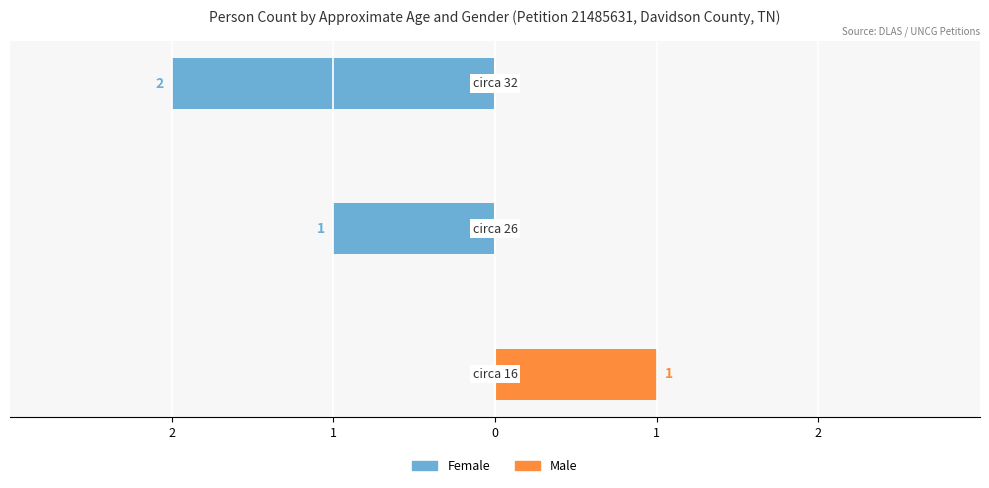

At 0, list the series in order from largest to smallest.

Male, Female